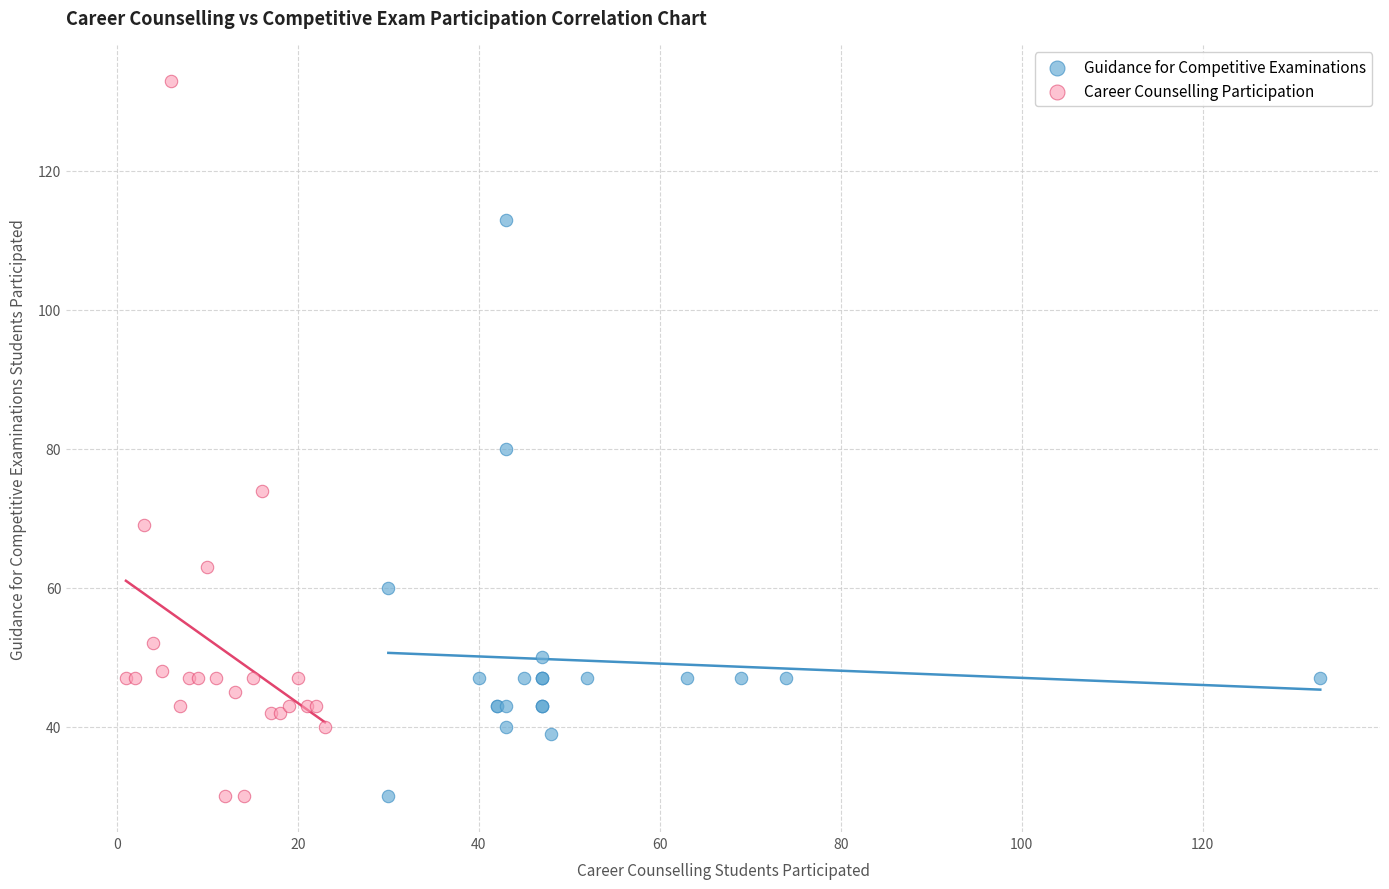

Which series has the widest spread of Y values?

Career Counselling Participation